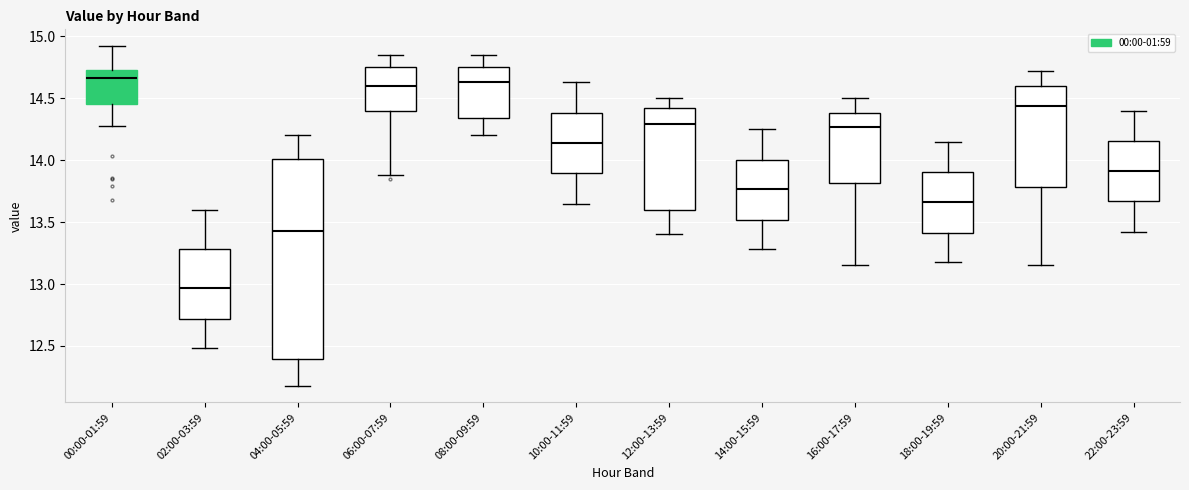

Comparing the boxes themselves (not the whiskers), which one is the tallest?

04:00-05:59